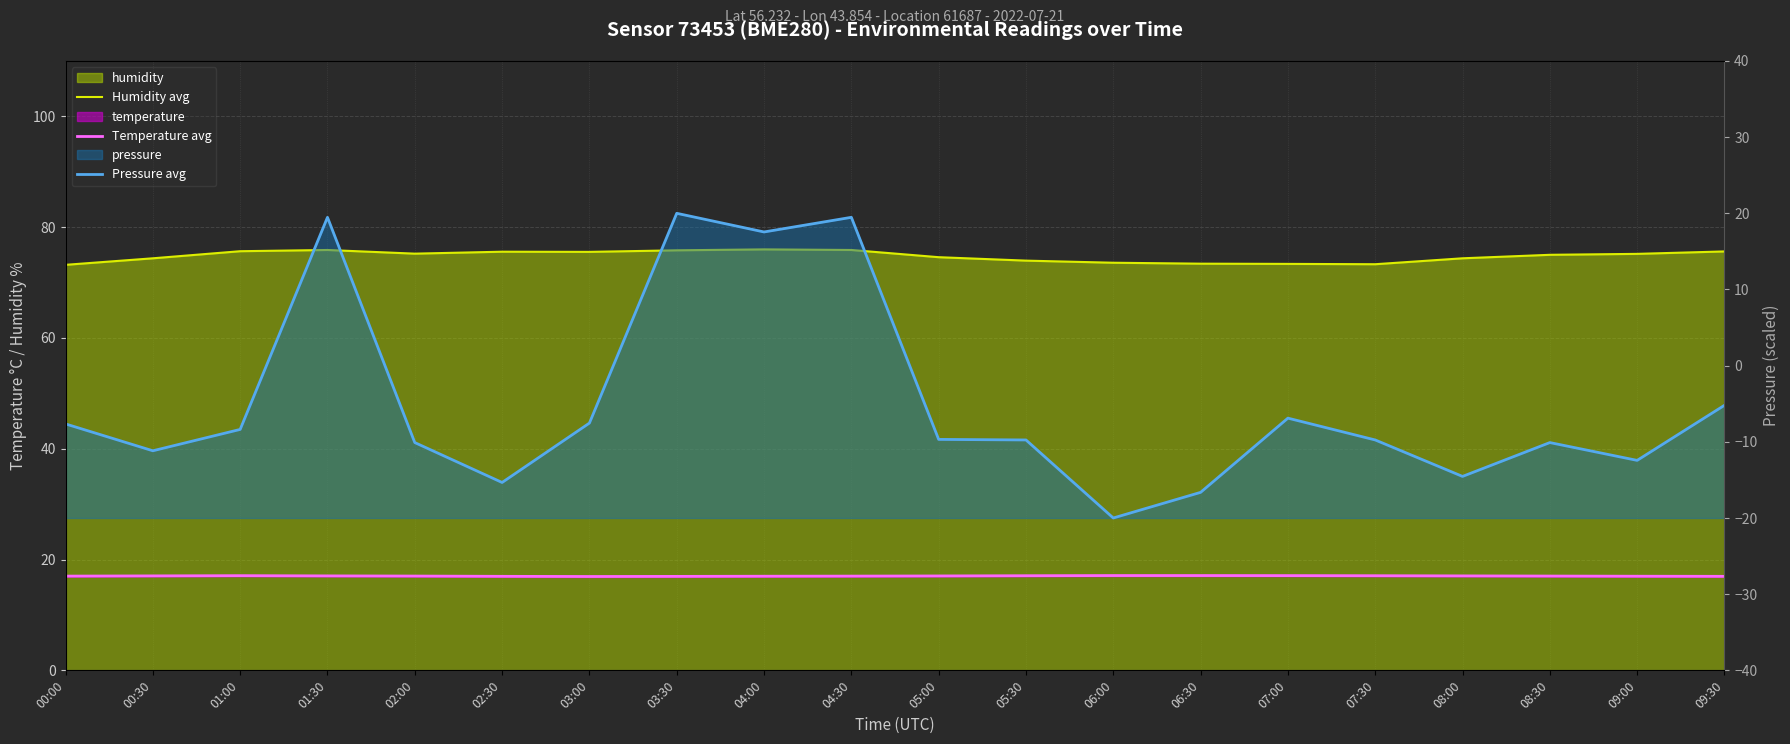

At which category does the chart reach its minimum across all series?

06:00